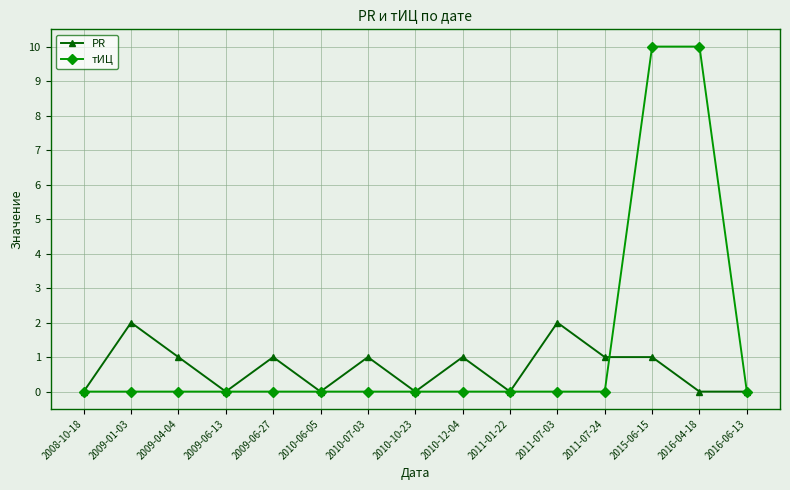

What is the sum of the PR values at 2016-04-18 and 2010-12-04?

1